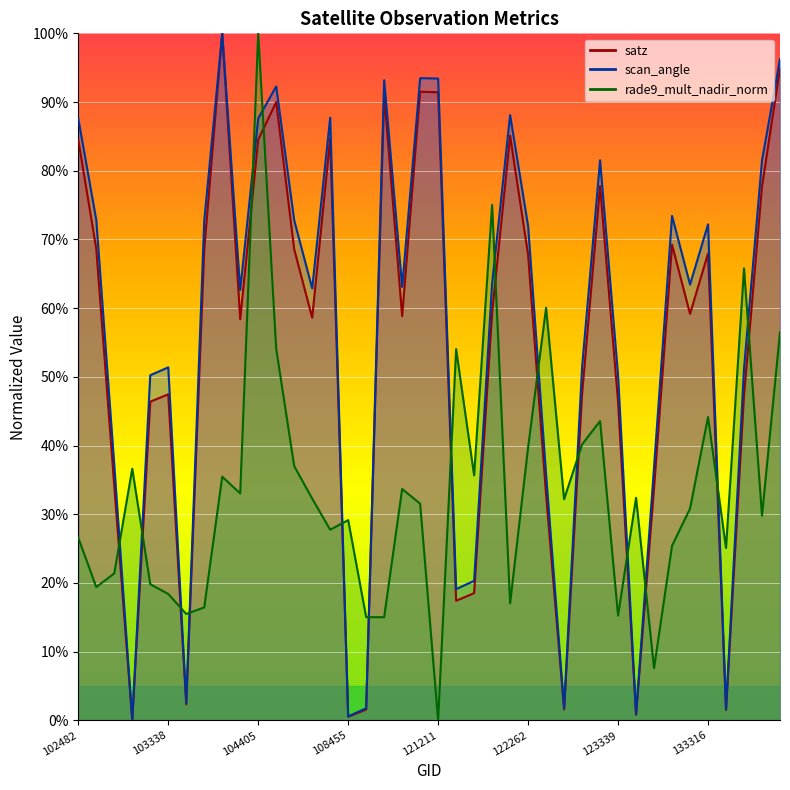

How many interior local peaks does the rade9_mult_nadir_norm series have?

12